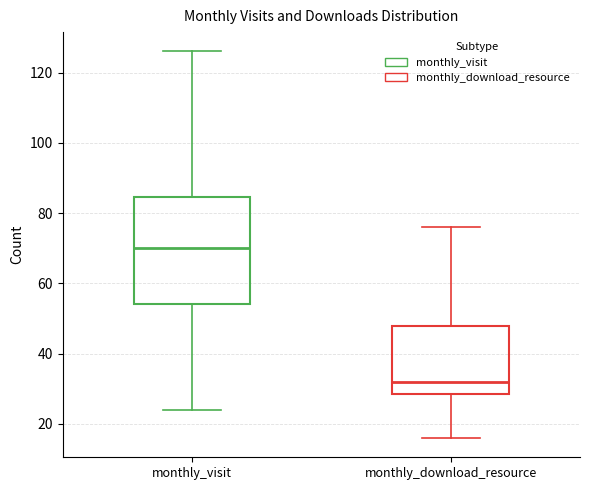

Reading left to right, read every box against the y-axis: the position of its median line, the range the box covers, and the ends of its whiskers. The values are not printed on the chart, so give them approximately, as read against the axis.

monthly_visit: median 70, box 54 to 84, whiskers 24 to 126
monthly_download_resource: median 32, box 28 to 48, whiskers 16 to 76